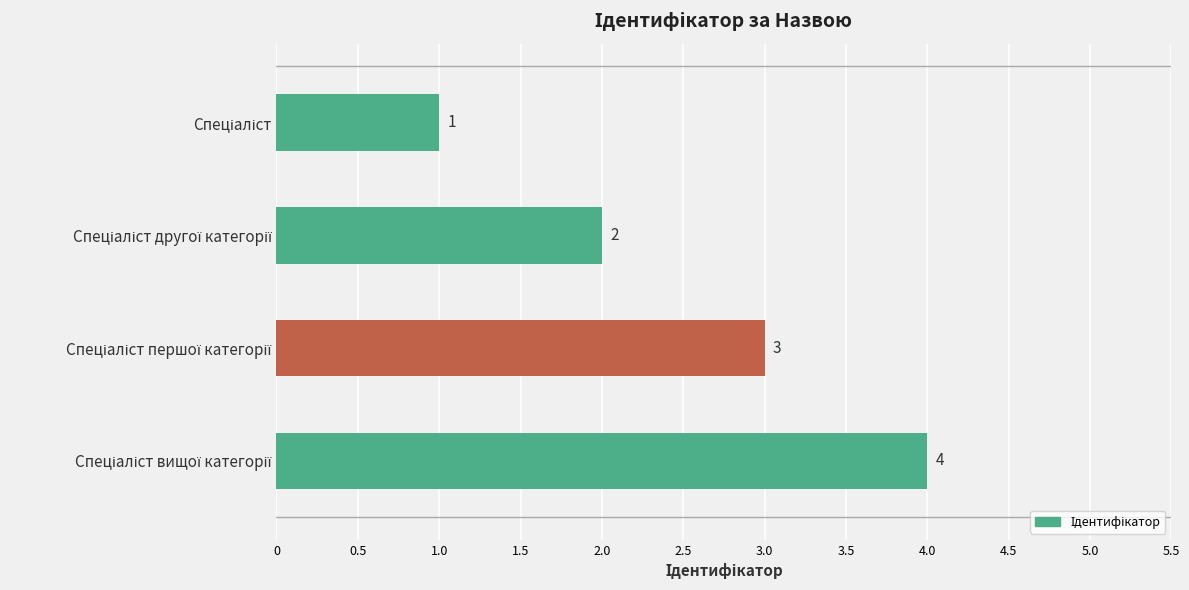

What is the maximum value shown in the chart?

4